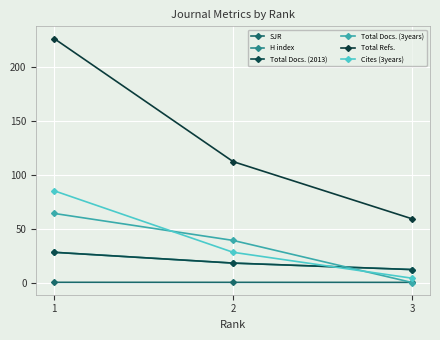

Does the chart have visible grid lines?

Yes